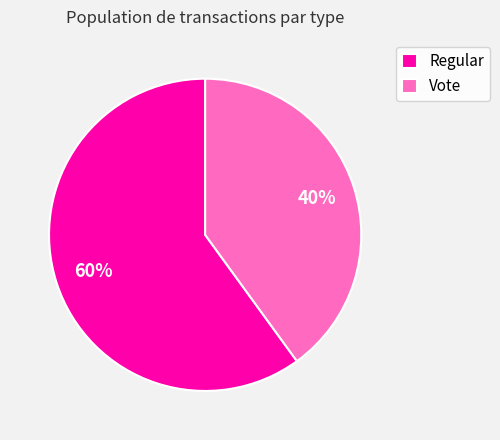

Which slice is the smallest?

Vote